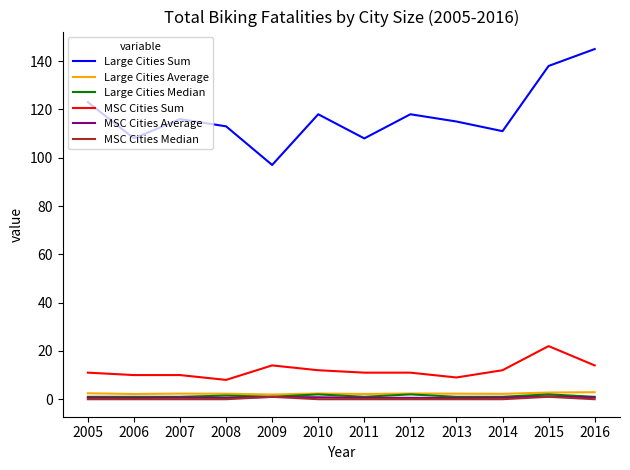

The value of MSC Cities Median at 2006 is 0.0. True or false?

True